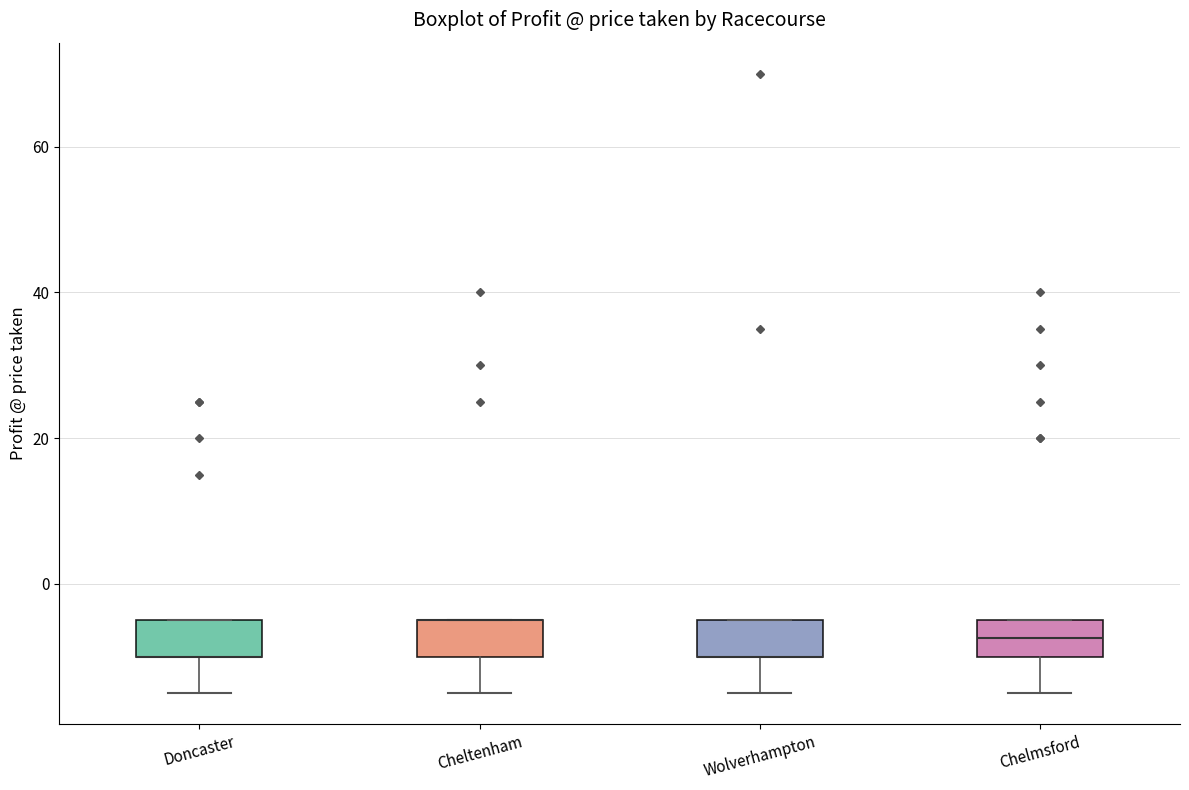

Reading left to right, read every box against the y-axis: the position of its median line, the range the box covers, and the ends of its whiskers. The values are not printed on the chart, so give them approximately, as read against the axis.

Doncaster: median -10 (drawn on the box's lower edge), box -10 to -4, whiskers -14 to -4
Cheltenham: median -4 (drawn on the box's upper edge), box -10 to -4, whiskers -14 to -4
Wolverhampton: median -10 (drawn on the box's lower edge), box -10 to -4, whiskers -14 to -4
Chelmsford: median -8, box -10 to -4, whiskers -14 to -4